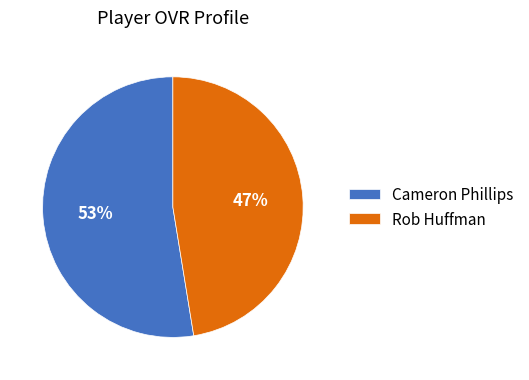

Rank the categories by value from highest to lowest.

Cameron Phillips, Rob Huffman